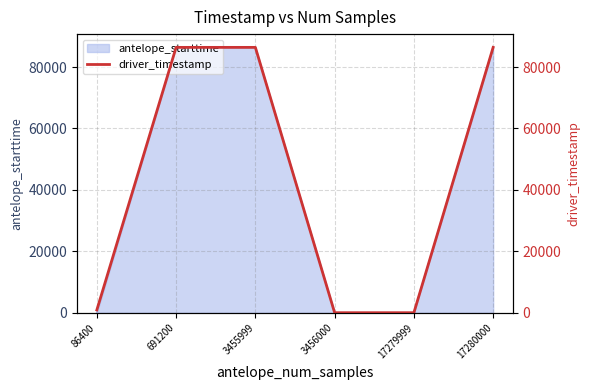

Reading left to right, list all the values displayed in this chart.

896.0	86399.6	86399.6	1.1	0.0	86399.4